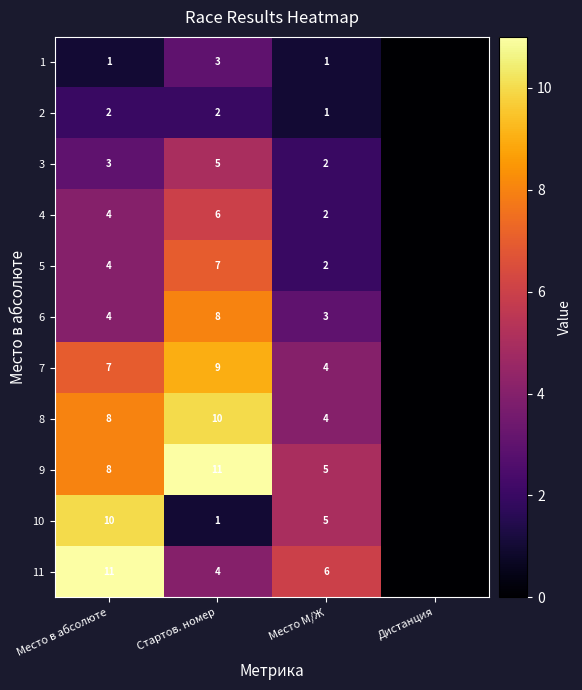

Is it true that 1 equals 1 at Место в абсолюте?

True